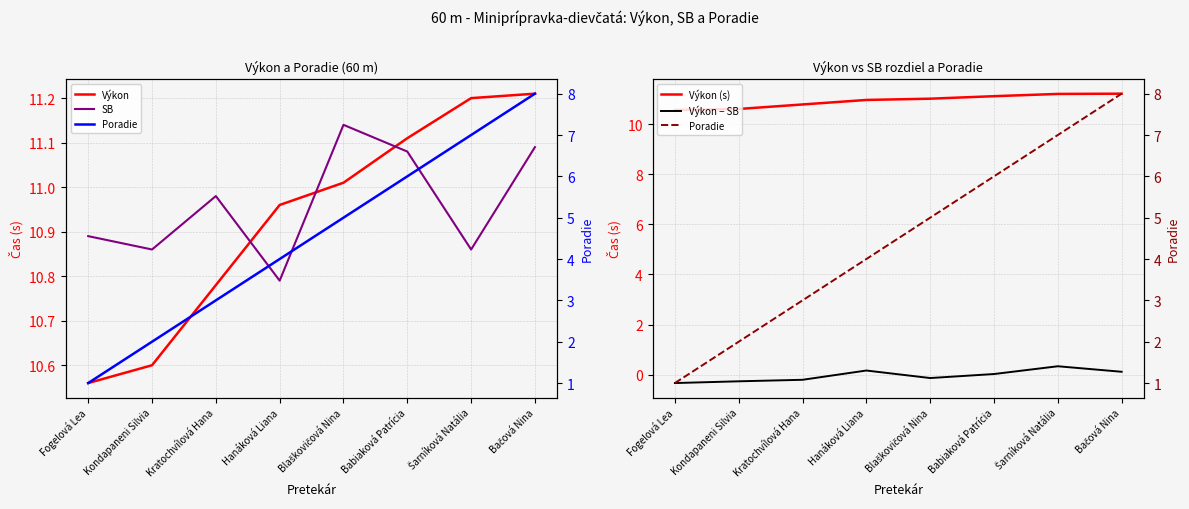

At which label is Výkon − SB closest to 0?

Babiaková Patrícia